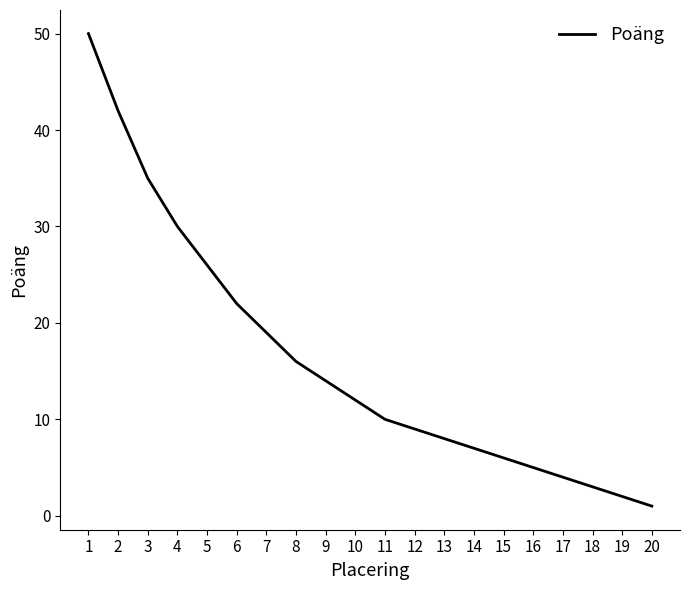

Reading left to right, what are all the values shown in this chart?

50	42	35	30	26	22	19	16	14	12	10	9	8	7	6	5	4	3	2	1